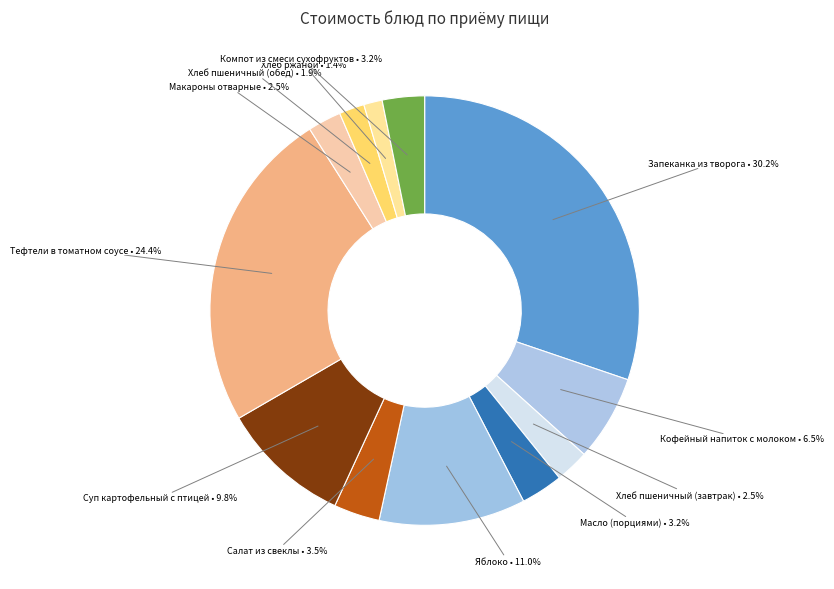

Combined, what portion of the pie is Запеканка из творога and Яблоко?

41.2%